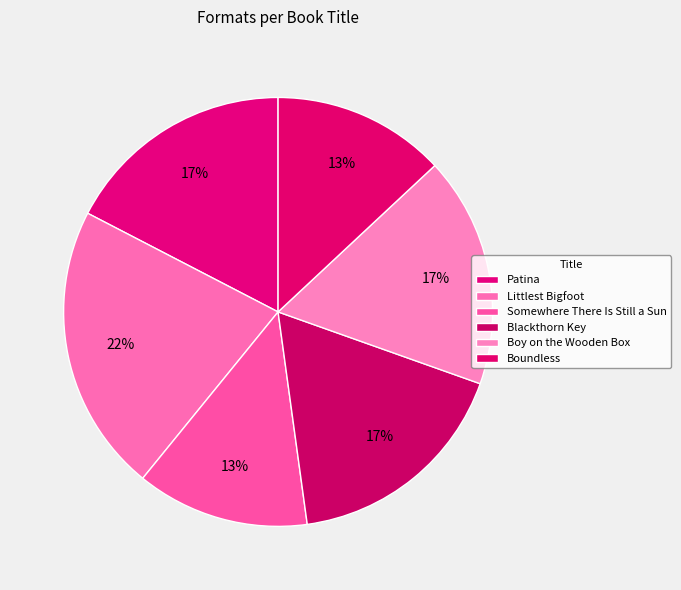

Is there any slice that represents more than half of the pie?

No